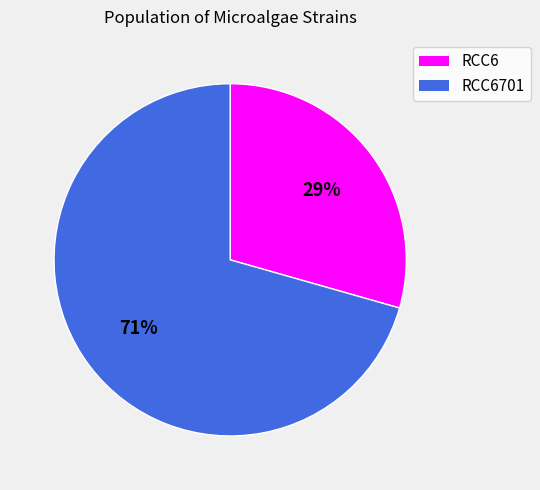

Is there a majority slice in this chart?

Yes